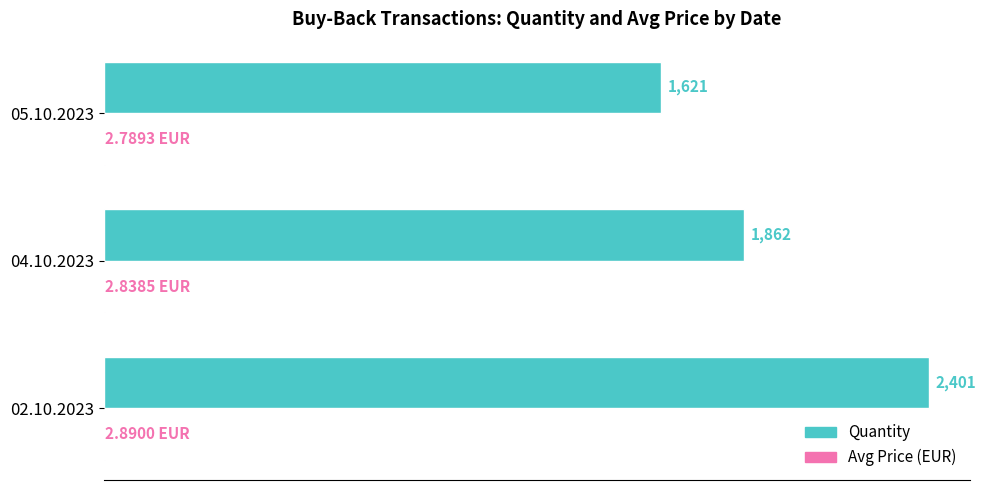

At which category is the sum across all series the highest?

02.10.2023